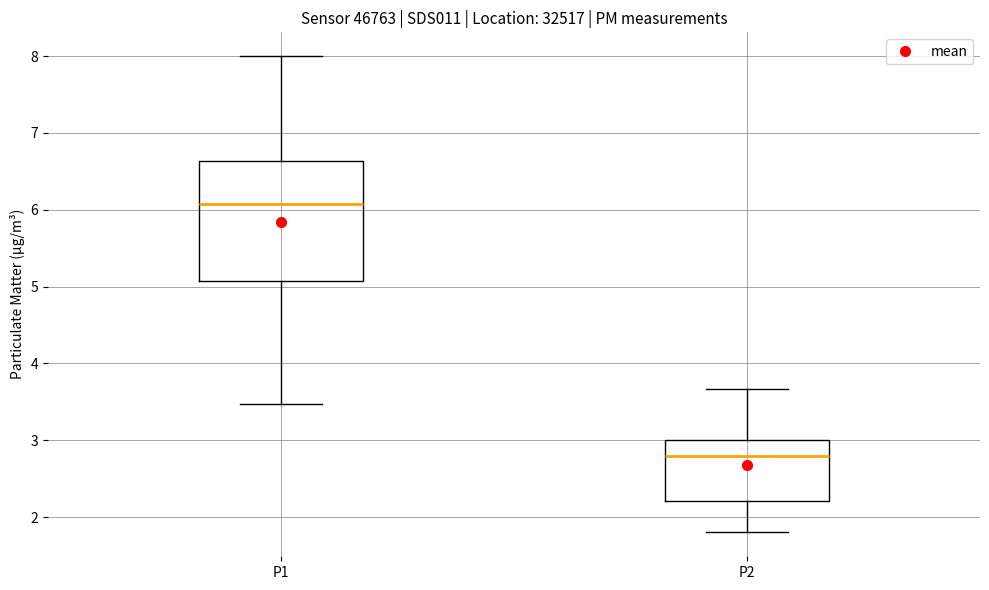

Comparing the boxes themselves (not the whiskers), which one is the tallest?

P1